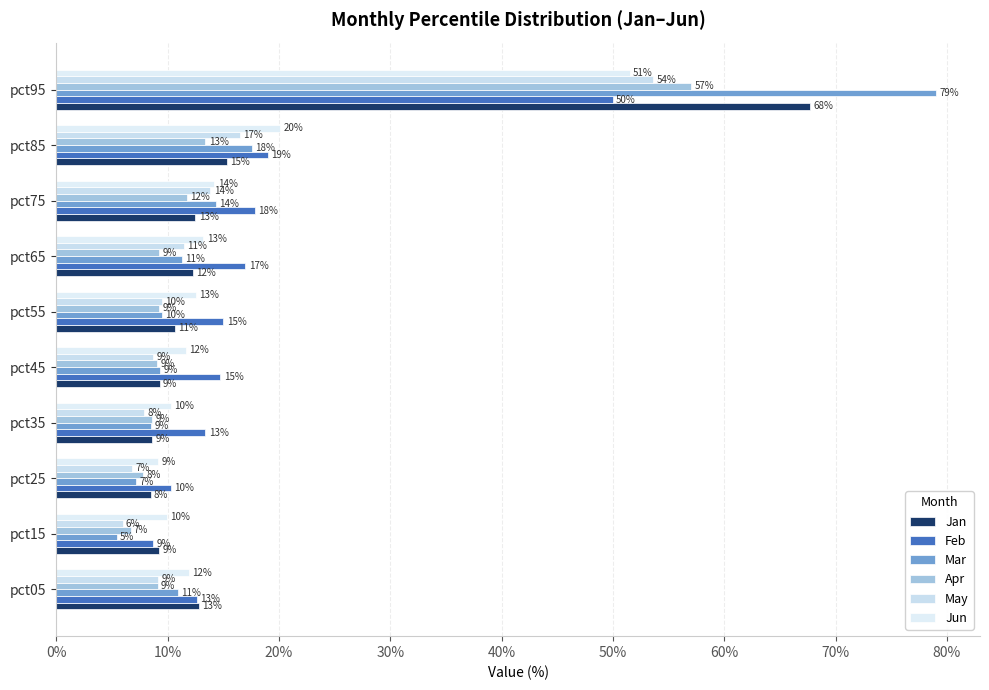

Reading left to right, list all the values displayed in this chart.

Jan: 0.1	0.1	0.1	0.1	0.1	0.1	0.1	0.1	0.2	0.7
Feb: 0.1	0.1	0.1	0.1	0.1	0.2	0.2	0.2	0.2	0.5
Mar: 0.1	0.1	0.1	0.1	0.1	0.1	0.1	0.1	0.2	0.8
Apr: 0.1	0.1	0.1	0.1	0.1	0.1	0.1	0.1	0.1	0.6
May: 0.1	0.1	0.1	0.1	0.1	0.1	0.1	0.1	0.2	0.5
Jun: 0.1	0.1	0.1	0.1	0.1	0.1	0.1	0.1	0.2	0.5